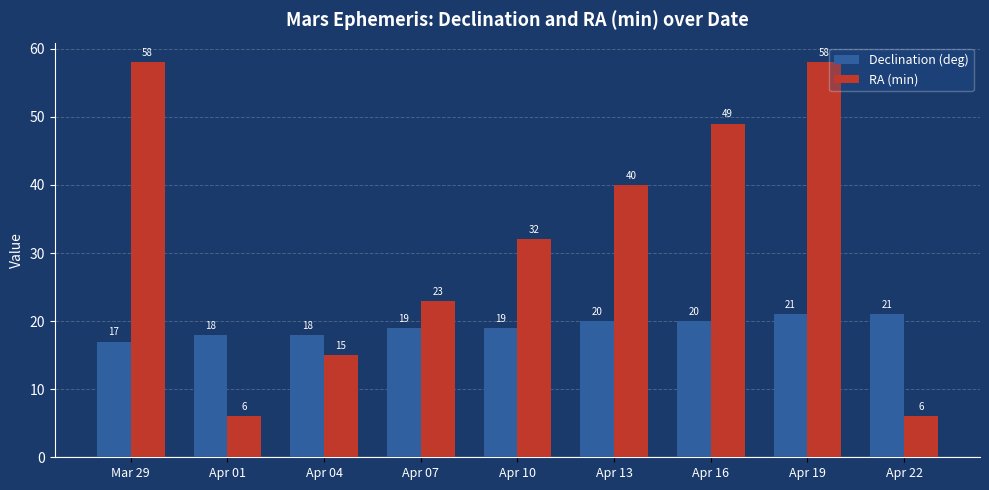

Which series changed the most between Apr 10 and Apr 13?

RA (min)